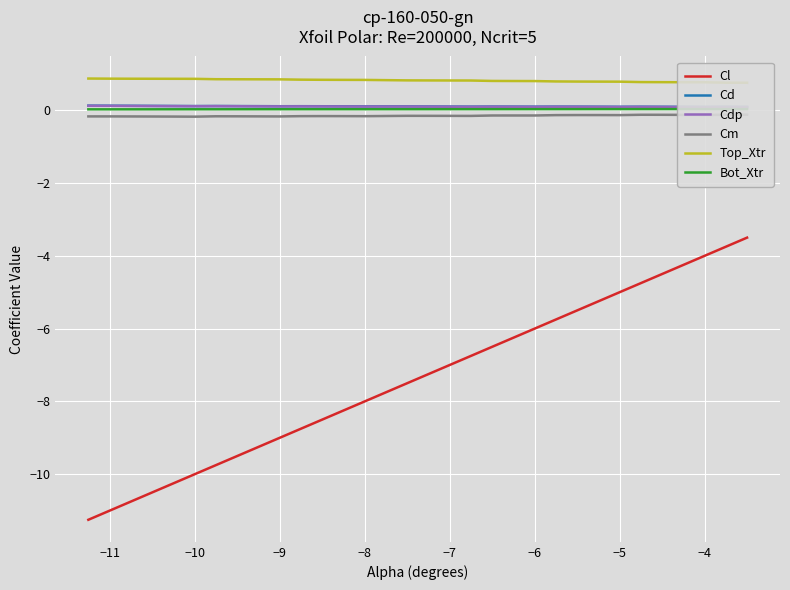

Is it true that Cl equals -7.0 at −7?

True